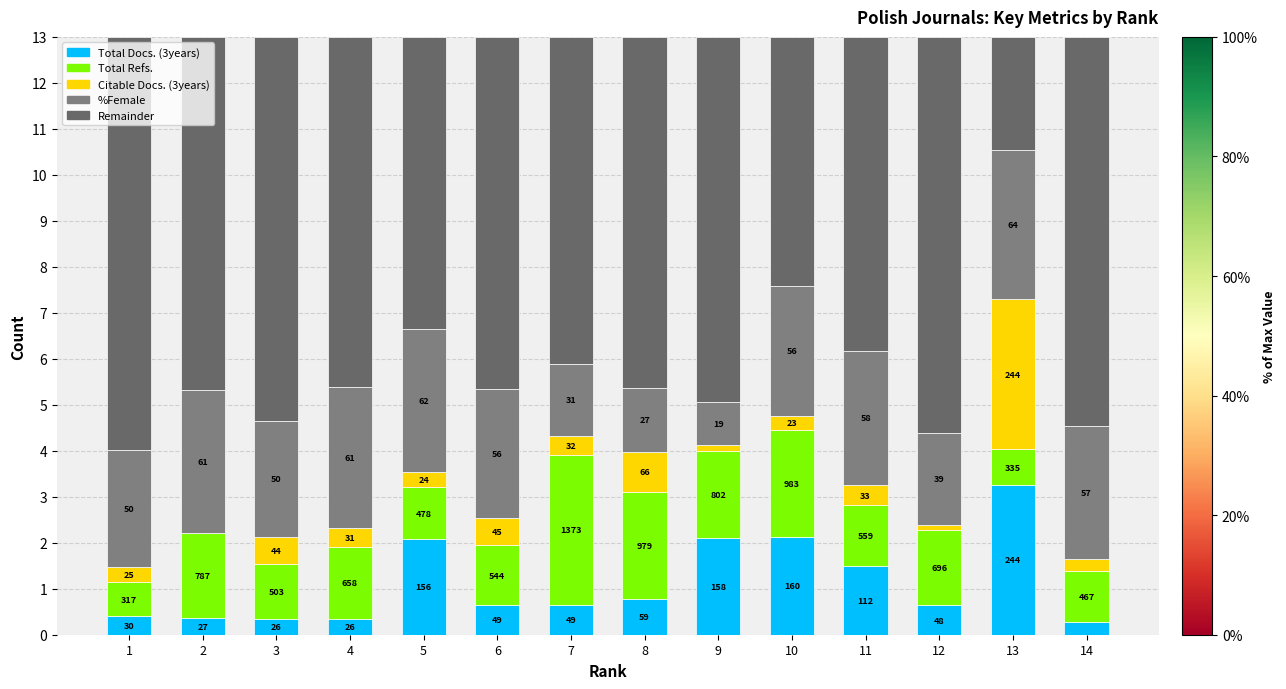

Are the bars grouped side by side (vs. stacked)?

No